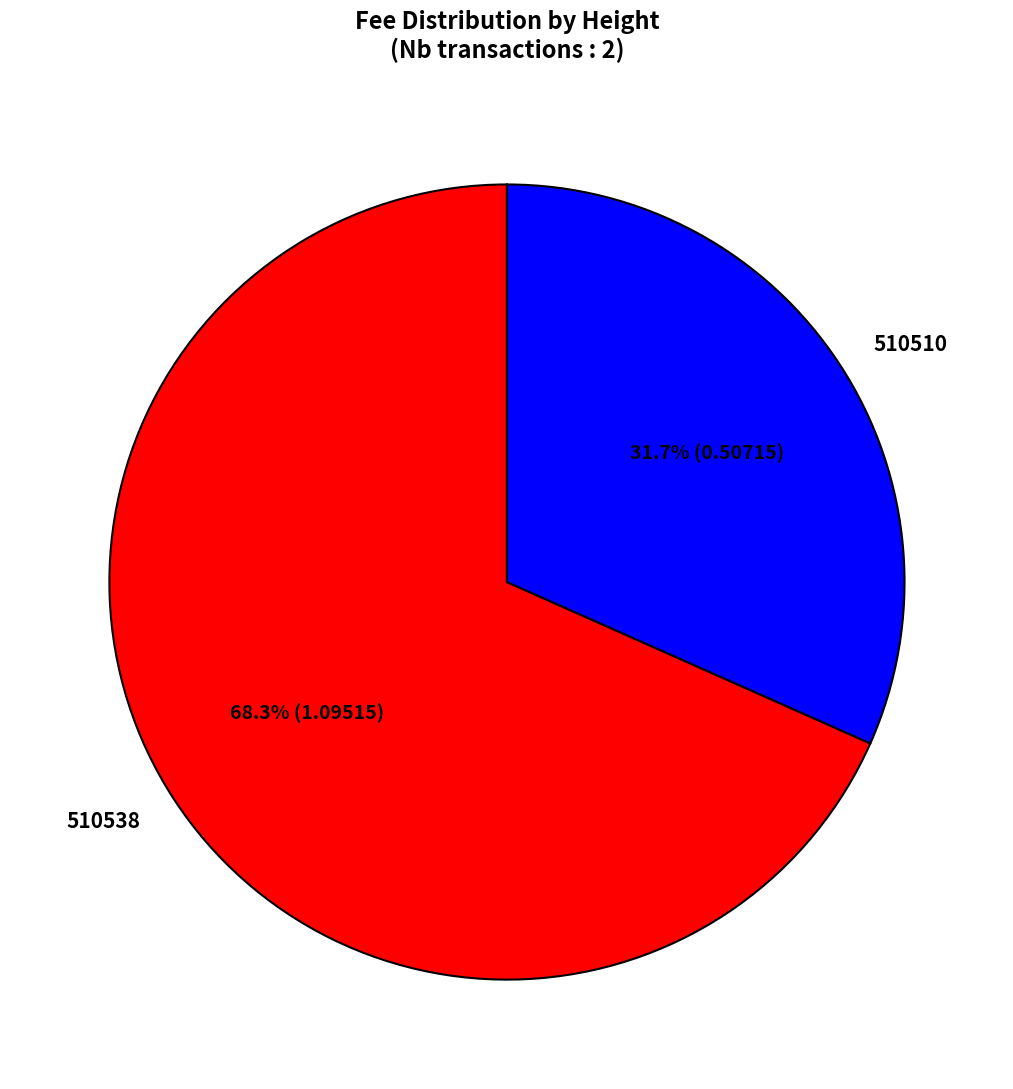

Is there a majority slice in this chart?

Yes